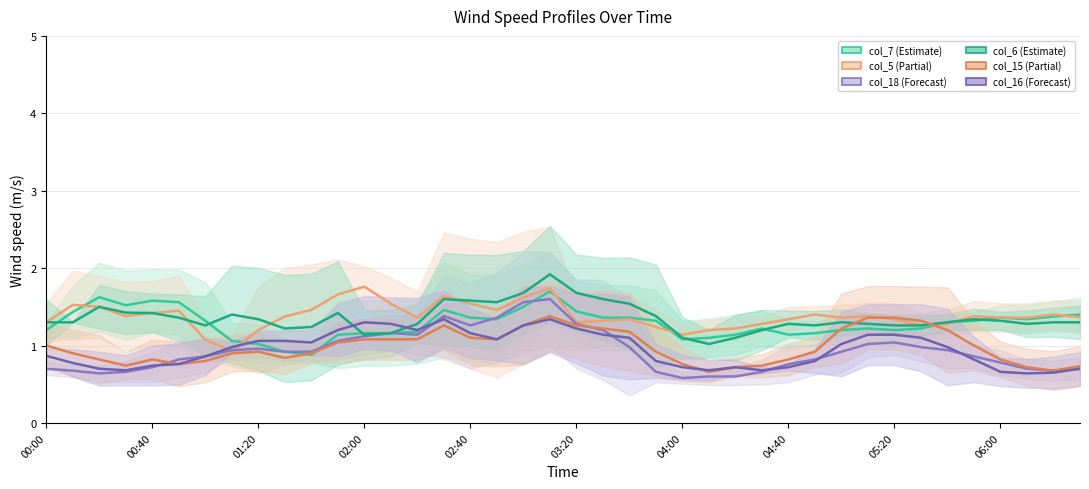

What is the sum of the col_15 (Partial) values at 30 and 17?

2.3